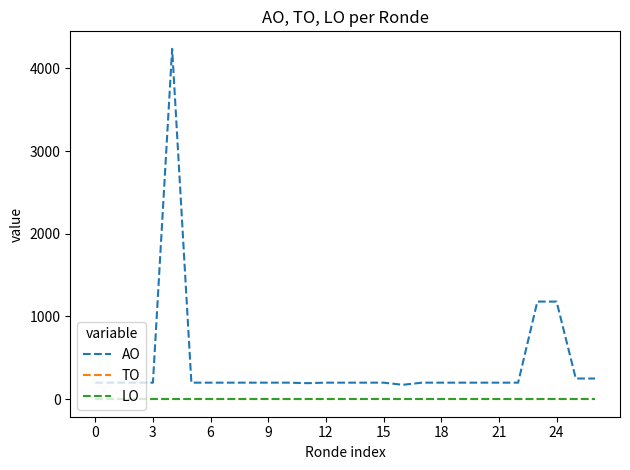

What is the average value of the AO series?

425